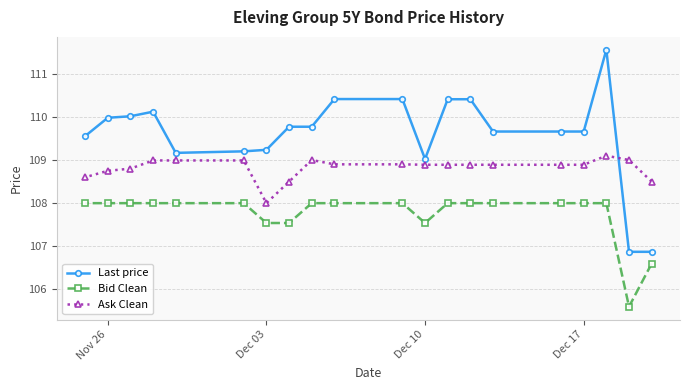

Where is Last price nearest to the value 109?

Dec 10